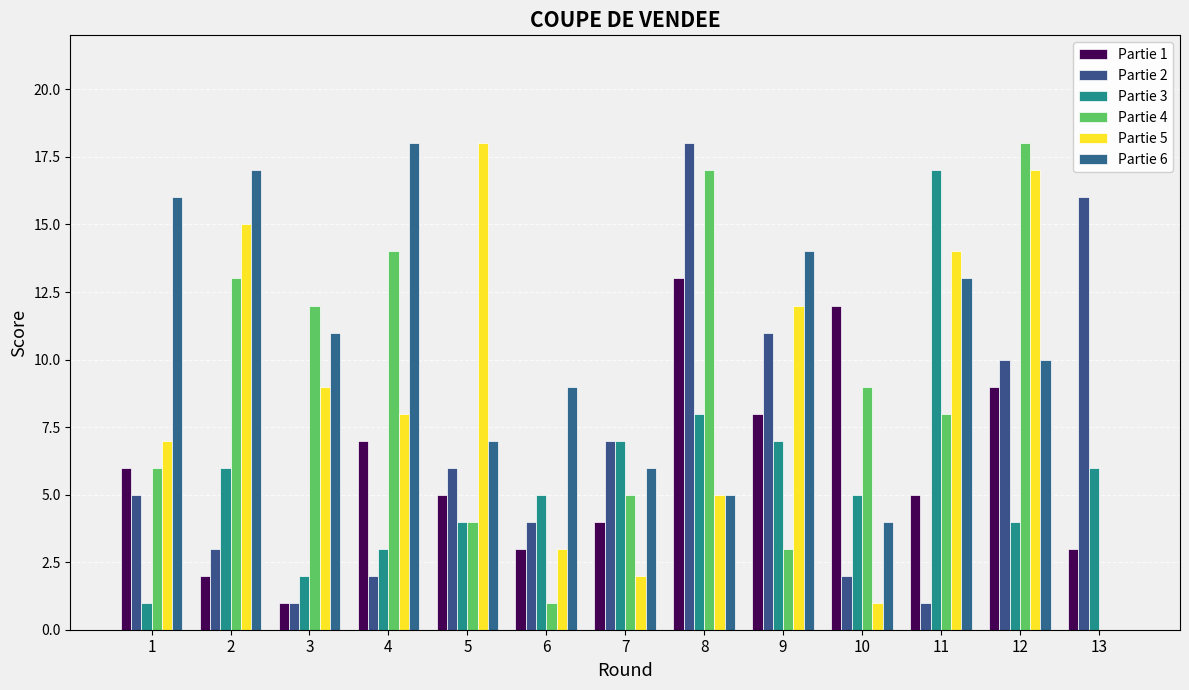

What is the total value across all series at 1?

41